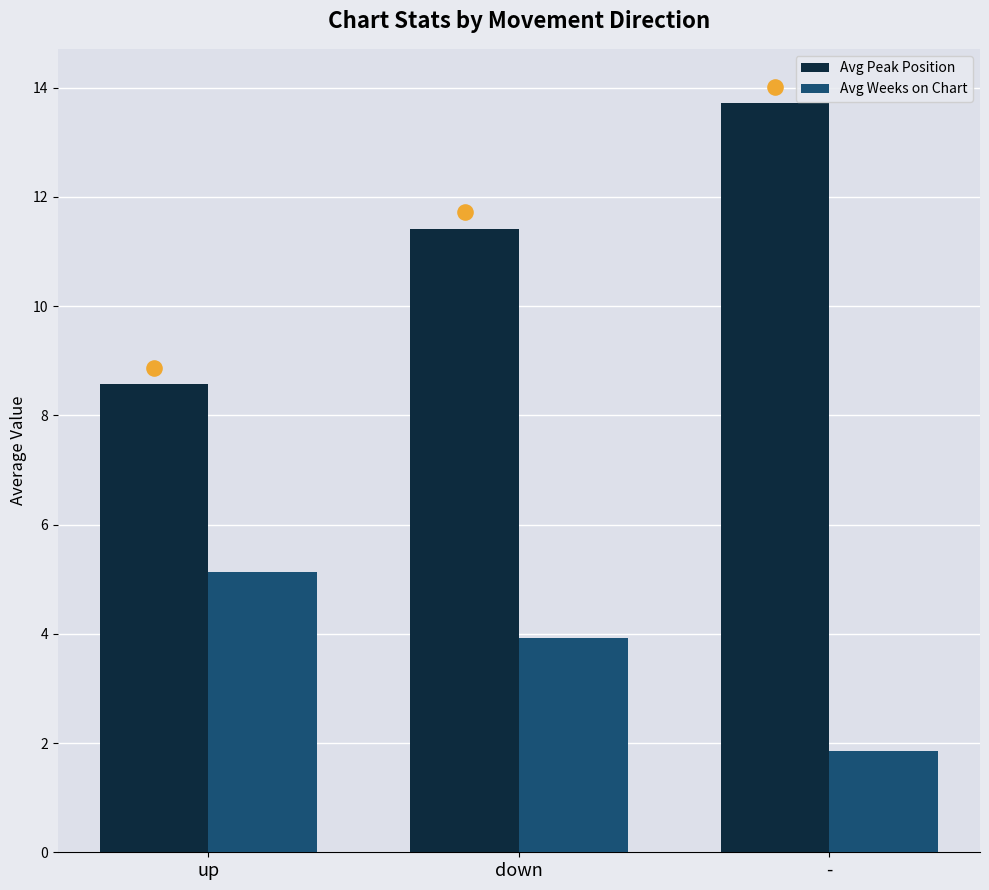

What is the total value across all series at -?

15.6